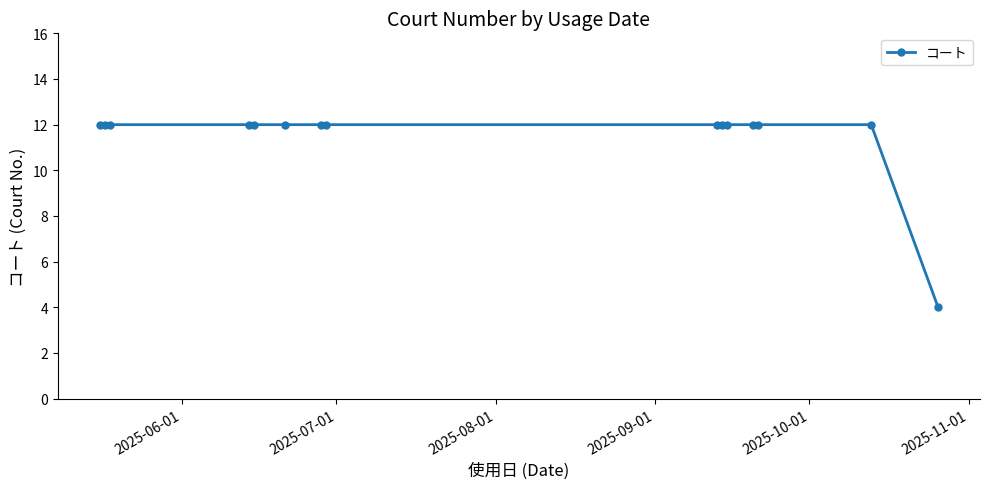

How many lines are shown in the chart?

1